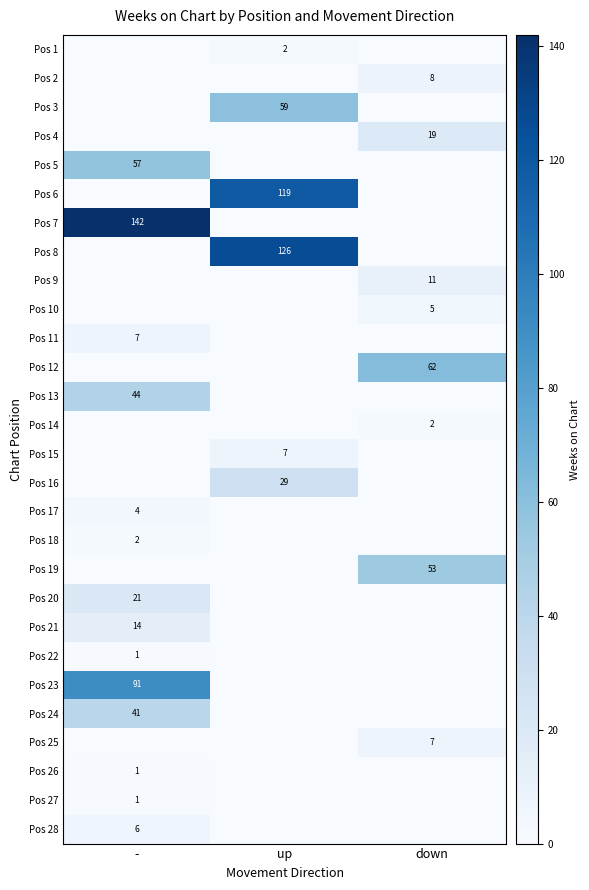

What is the spread (max minus min) of values at down?

62